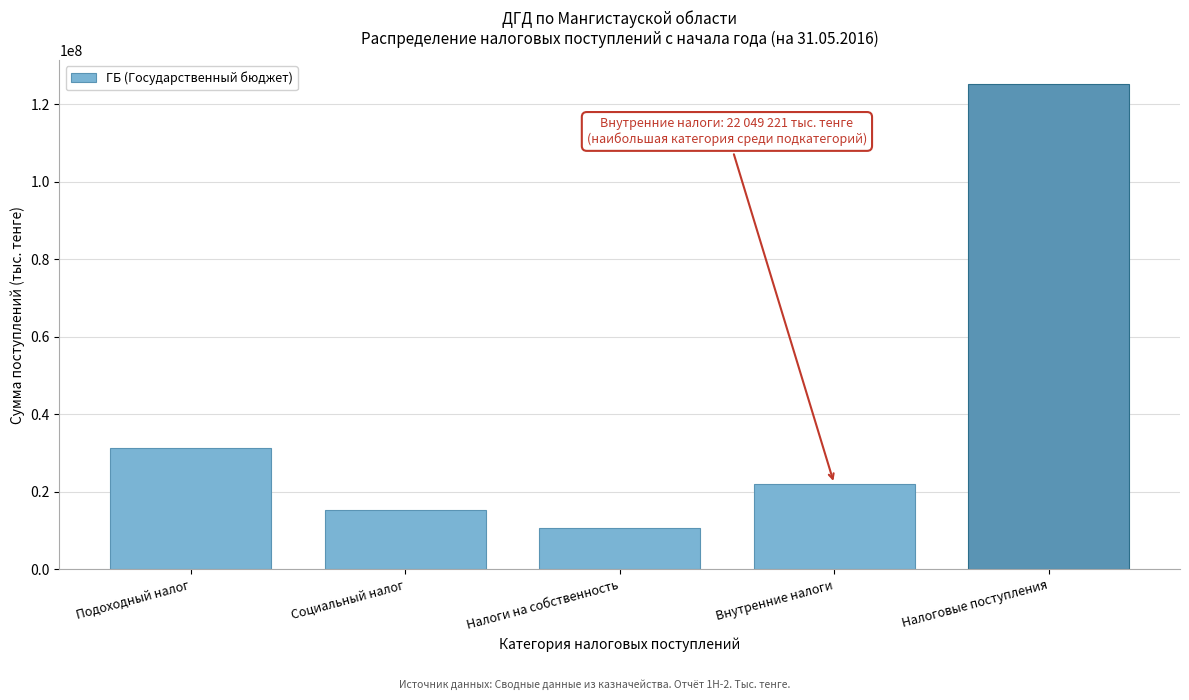

Reading left to right, what are all the values shown in this chart?

Подоходный налог=31320296	Социальный налог=15268338	Налоги на собственность=10579657	Внутренние налоги=22049221	Налоговые поступления=125078789